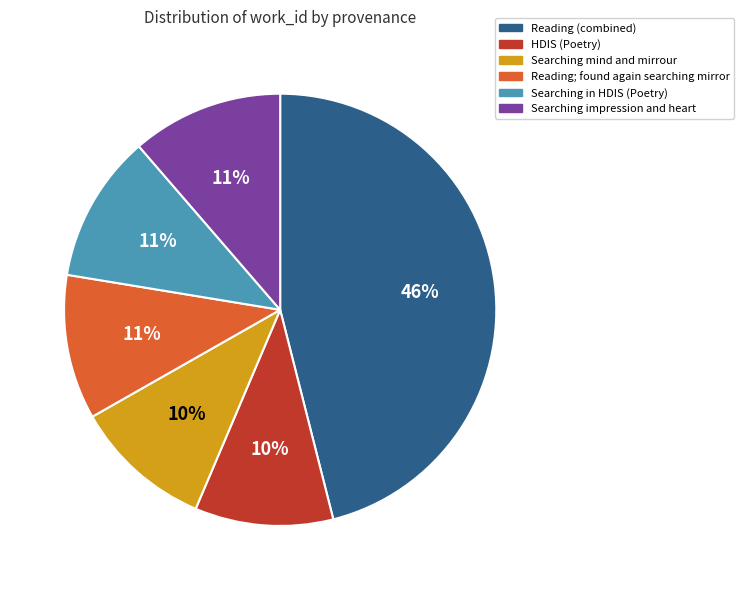

Does any single category account for the majority?

No